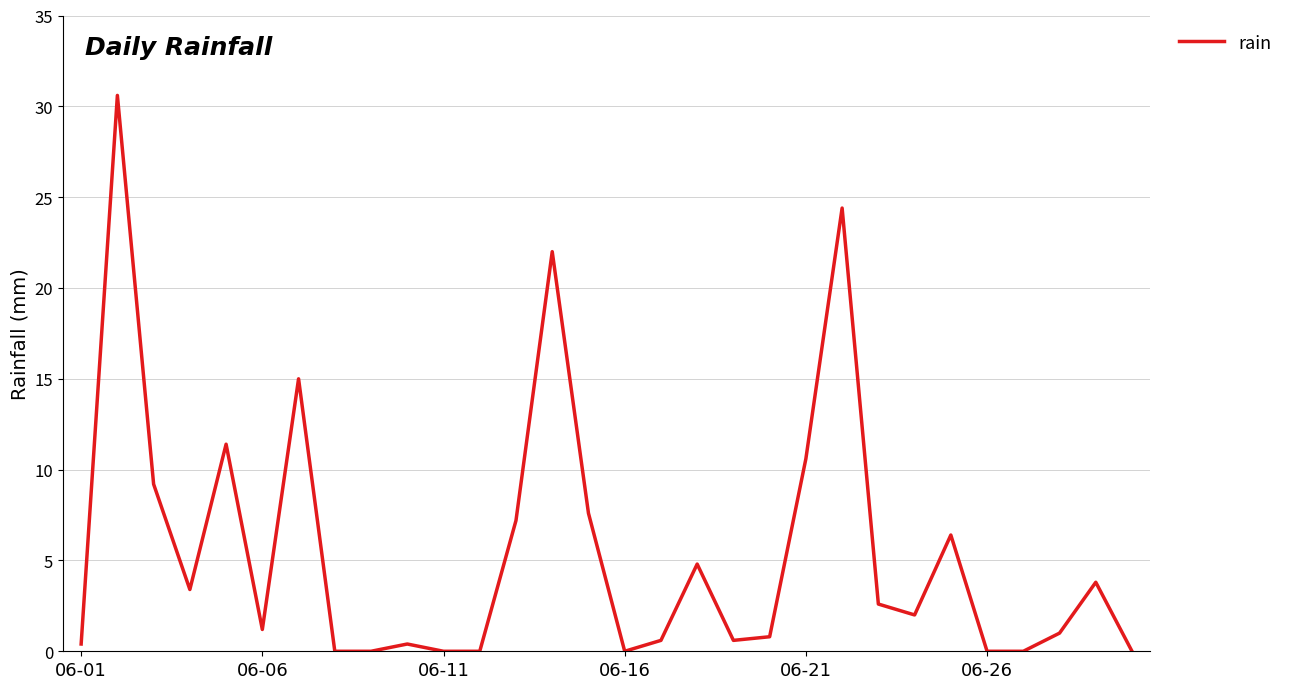

What is the difference between the maximum and minimum values?

30.6